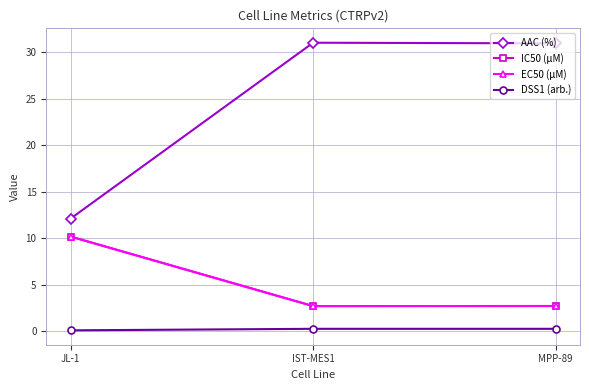

Which series has the largest total across all categories?

AAC (%)